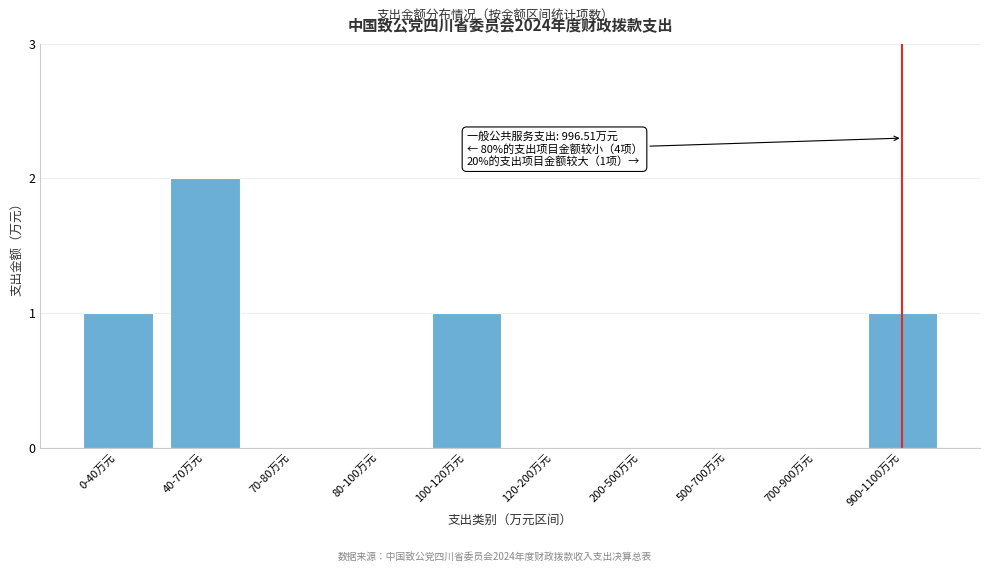

Reading left to right, extract all data points from this chart.

0-40万元=1	40-70万元=2	70-80万元=0	80-100万元=0	100-120万元=1	120-200万元=0	200-500万元=0	500-700万元=0	700-900万元=0	900-1100万元=1